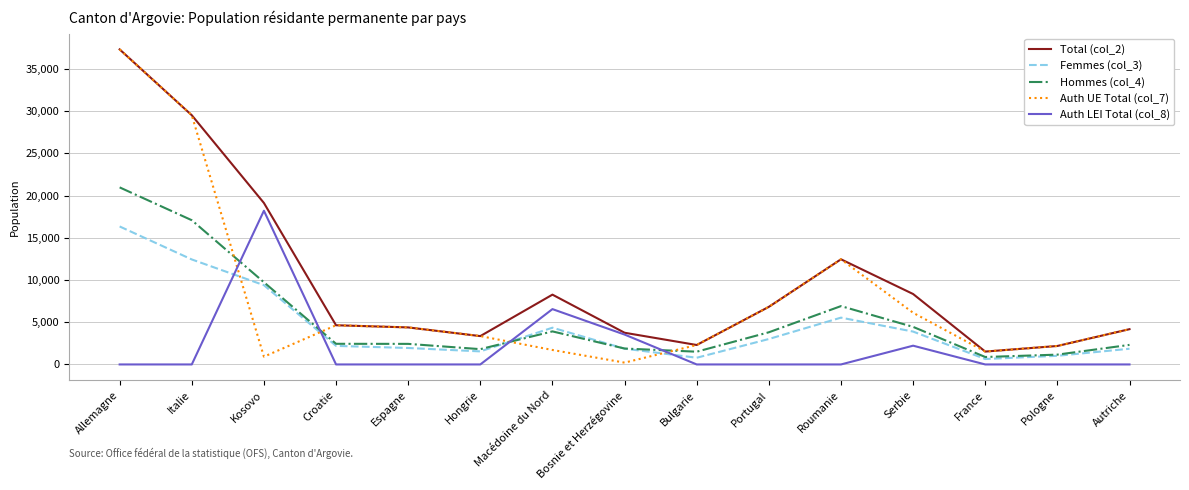

What is the total value across all series at Roumanie?

37359